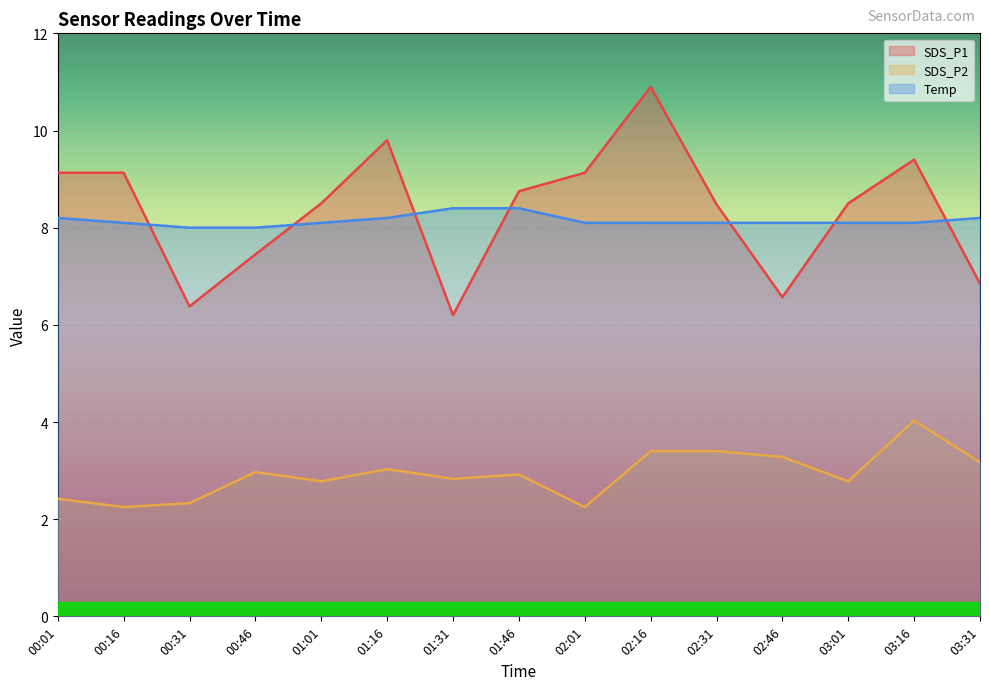

Where is the first local minimum for SDS_P2?

00:16